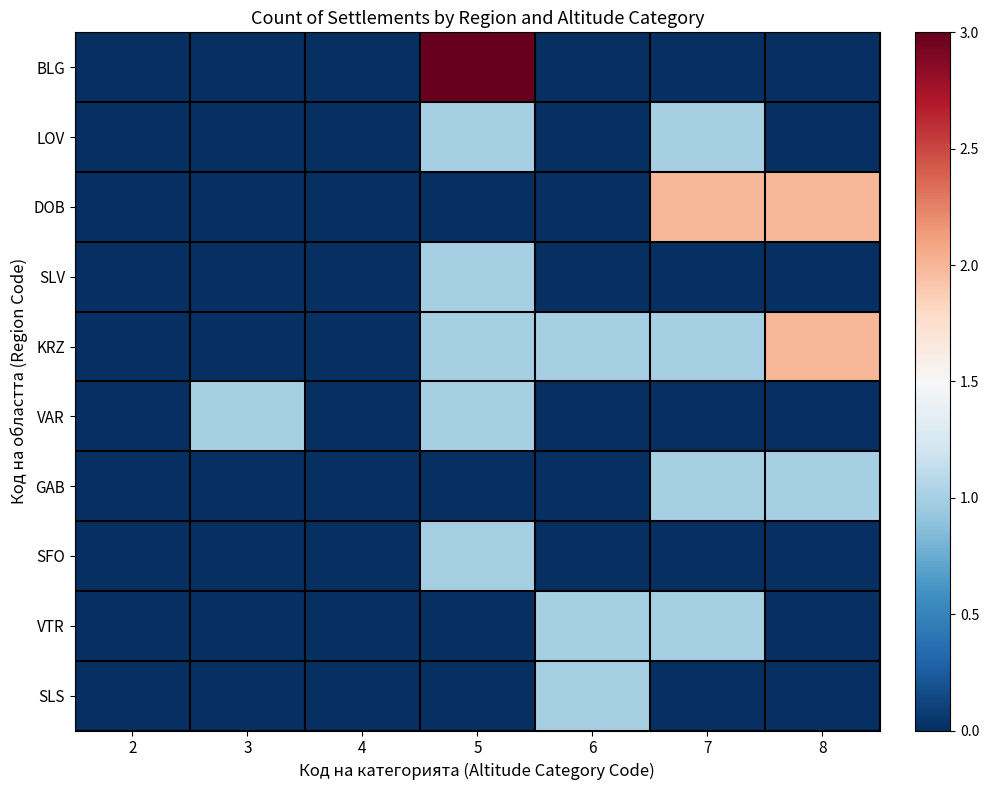

What is the difference between the highest and lowest values at 7?

2